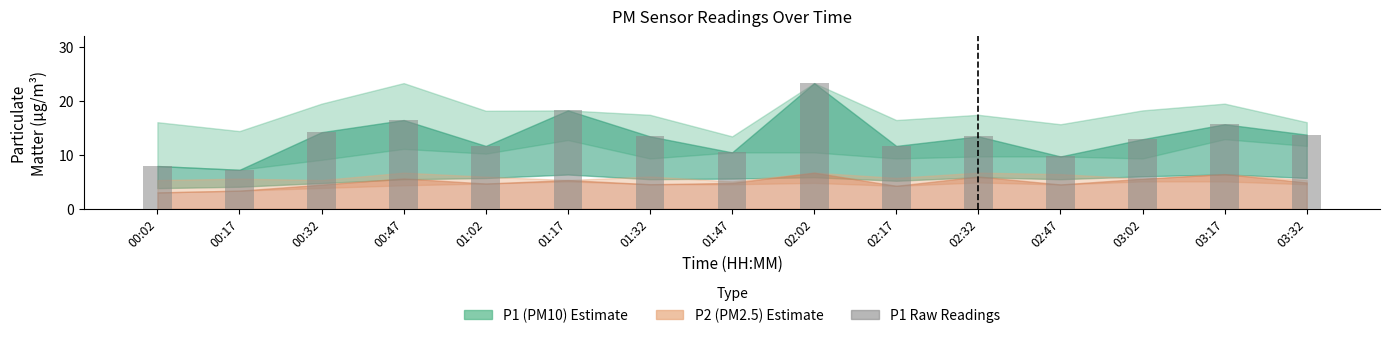

What is the value of the 3rd bar from the left?

14.2